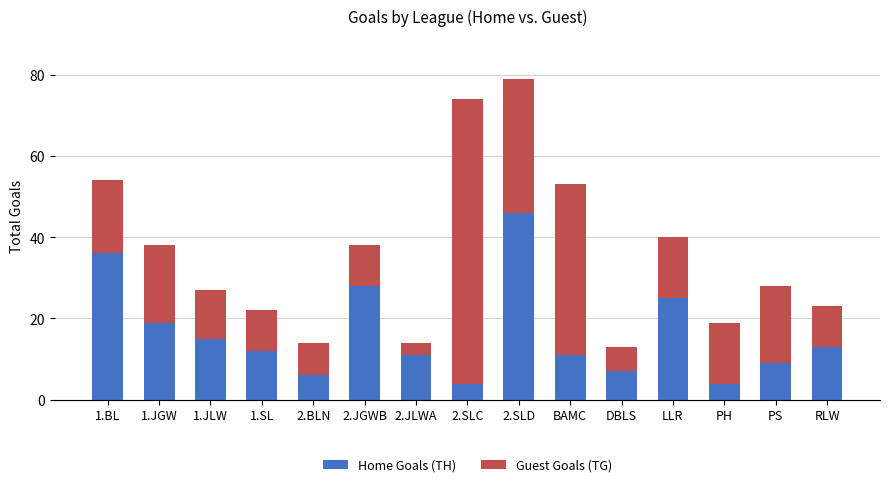

What is the maximum value for Home Goals (TH)?

46